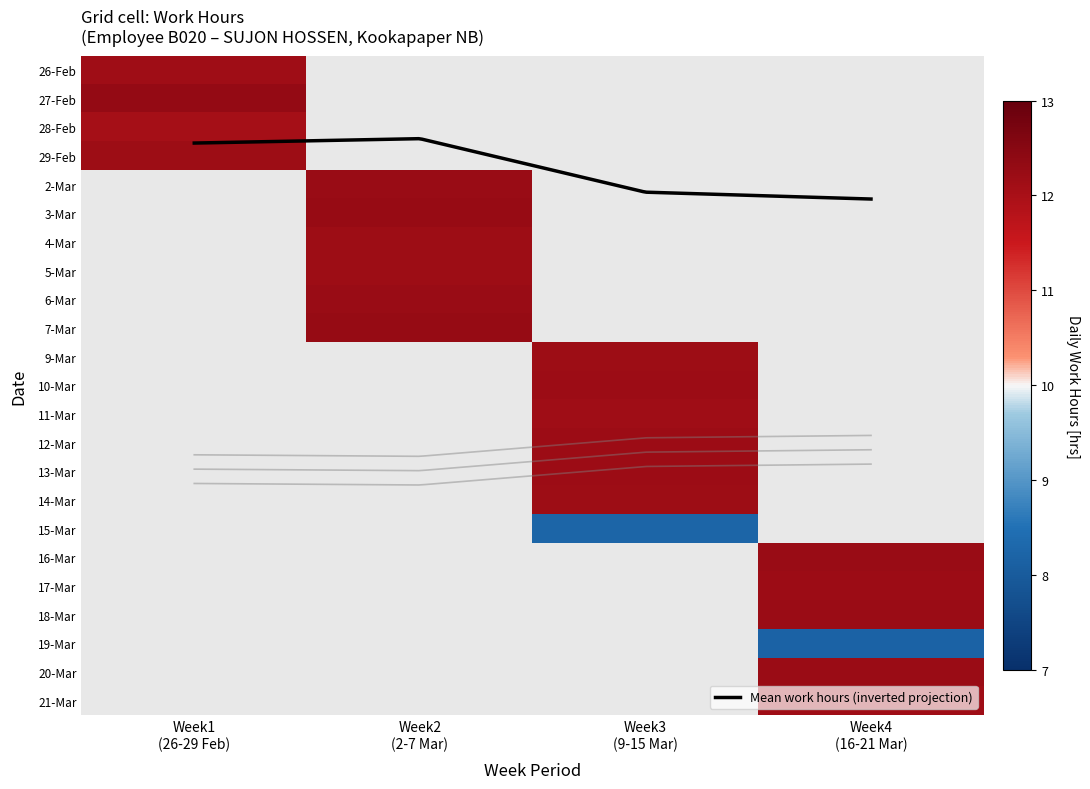

What is the sum of all 7 values?

12.3